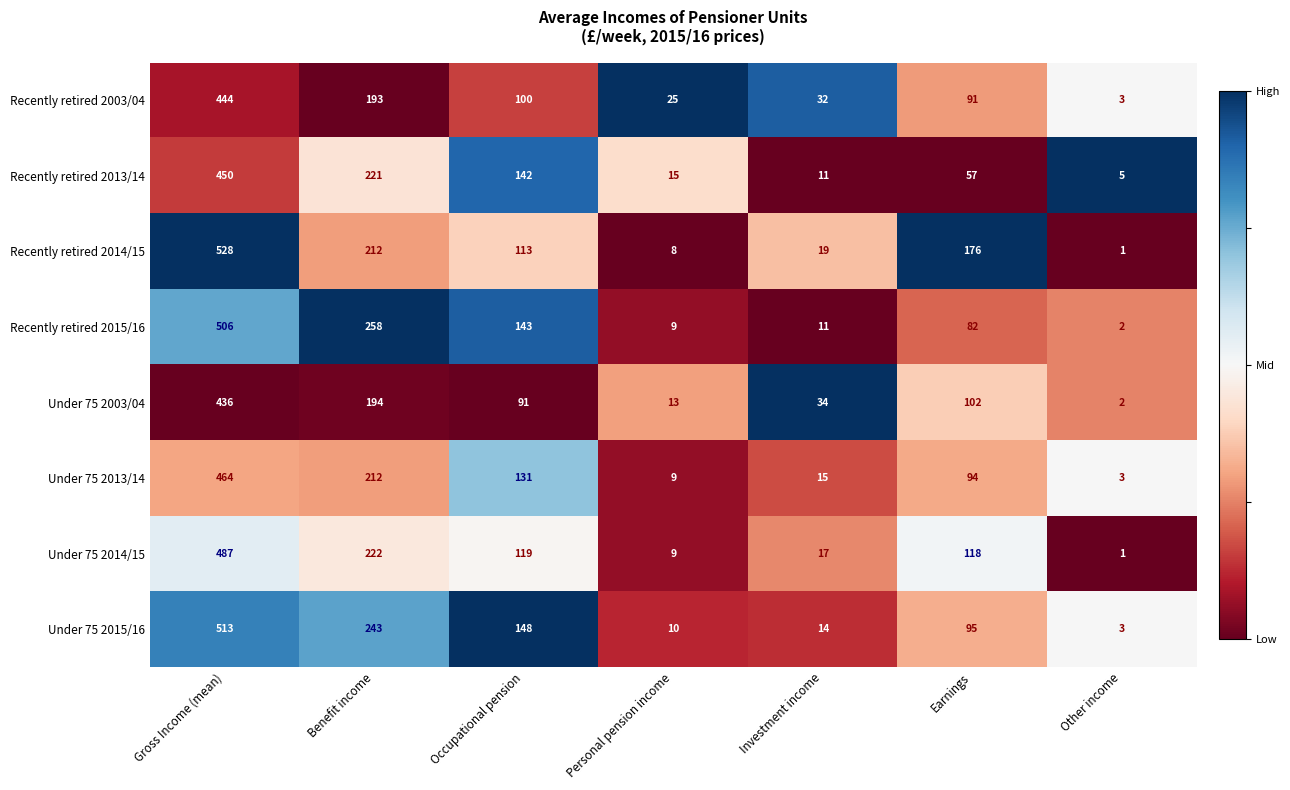

What is the sum of all Under 75 2003/04 values?

872